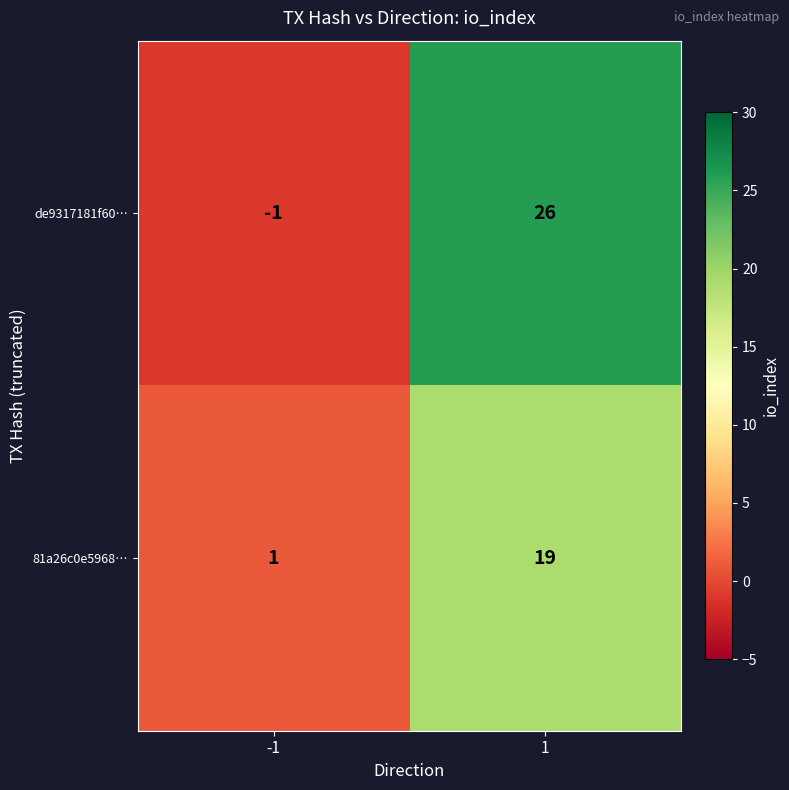

The value of de9317181f60… at 1 is 26. True or false?

True